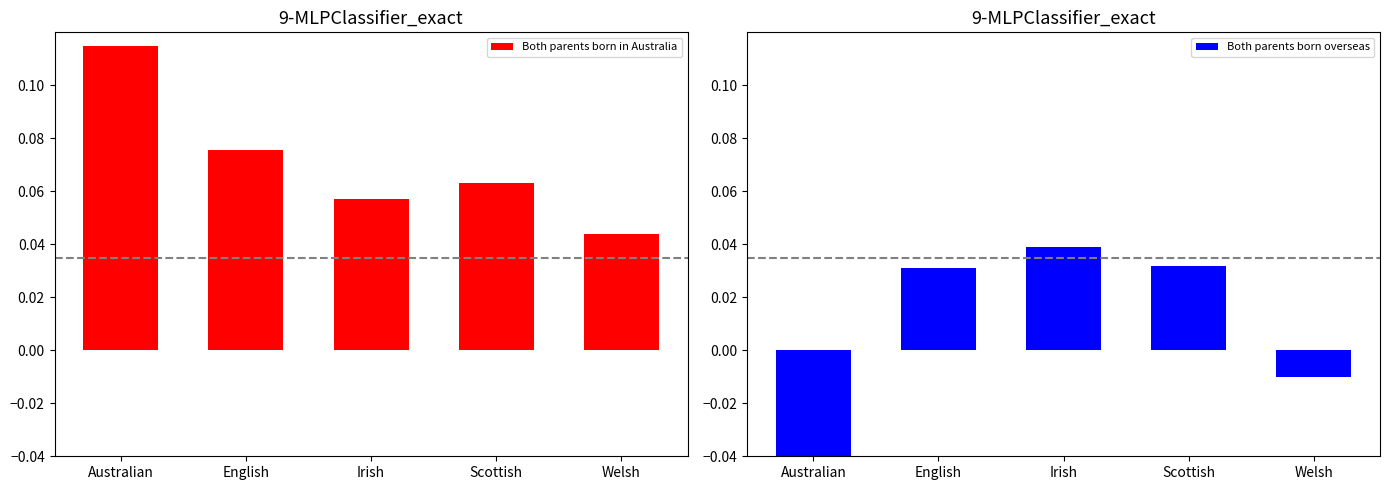

What is the label of the 3rd bar from the left?

Irish